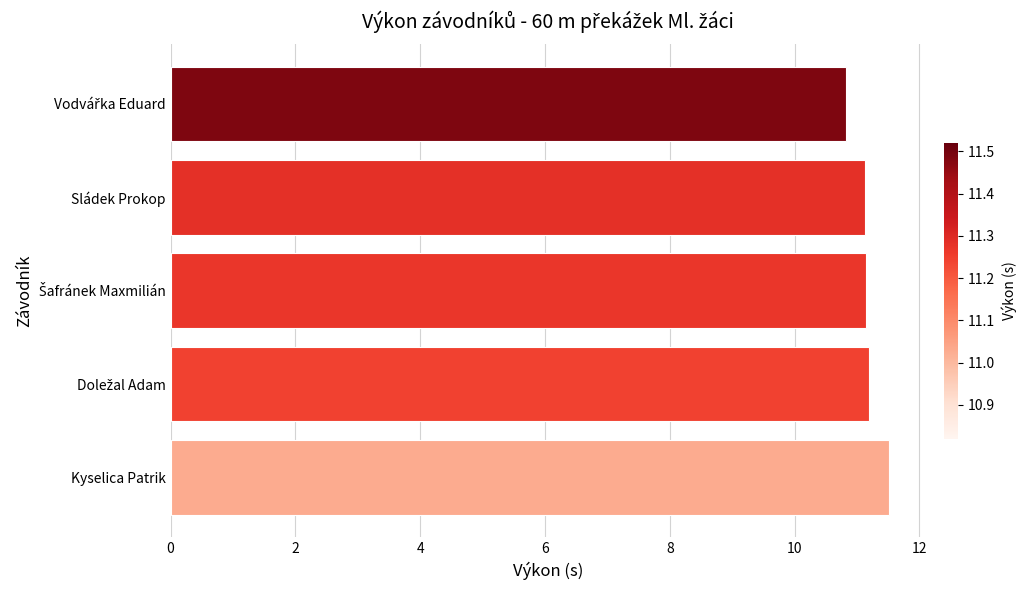

How many bars are there in total?

5